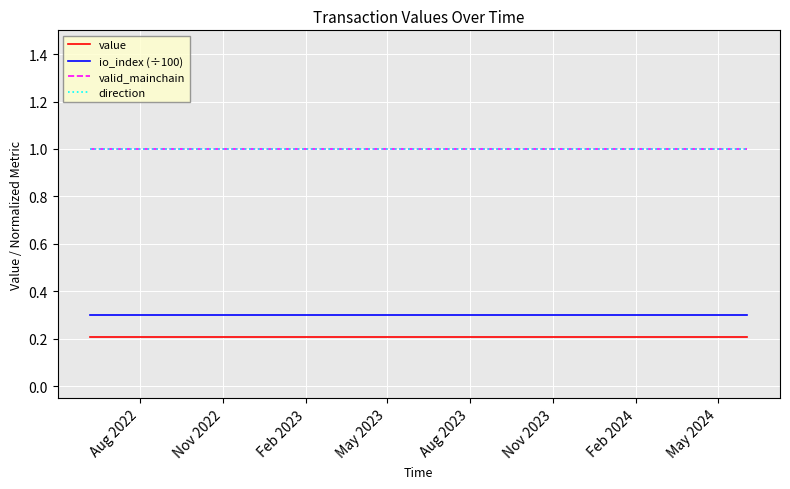

Does the chart display data point markers on the line(s)?

No